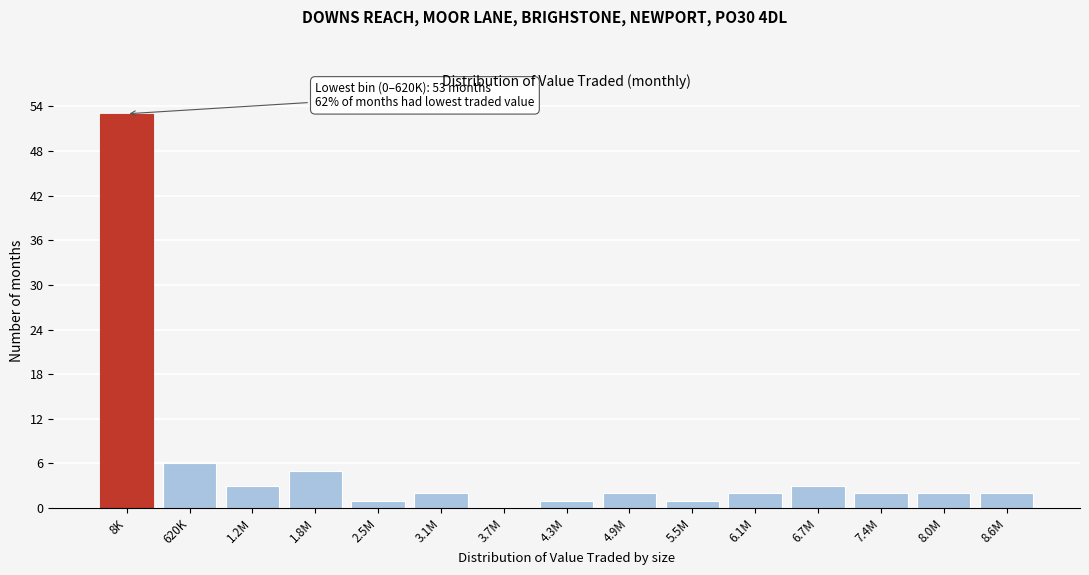

Reading left to right, what are all the values shown in this chart?

8K=53	620K=6	1.2M=3	1.8M=5	2.5M=1	3.1M=2	3.7M=0	4.3M=1	4.9M=2	5.5M=1	6.1M=2	6.7M=3	7.4M=2	8.0M=2	8.6M=2